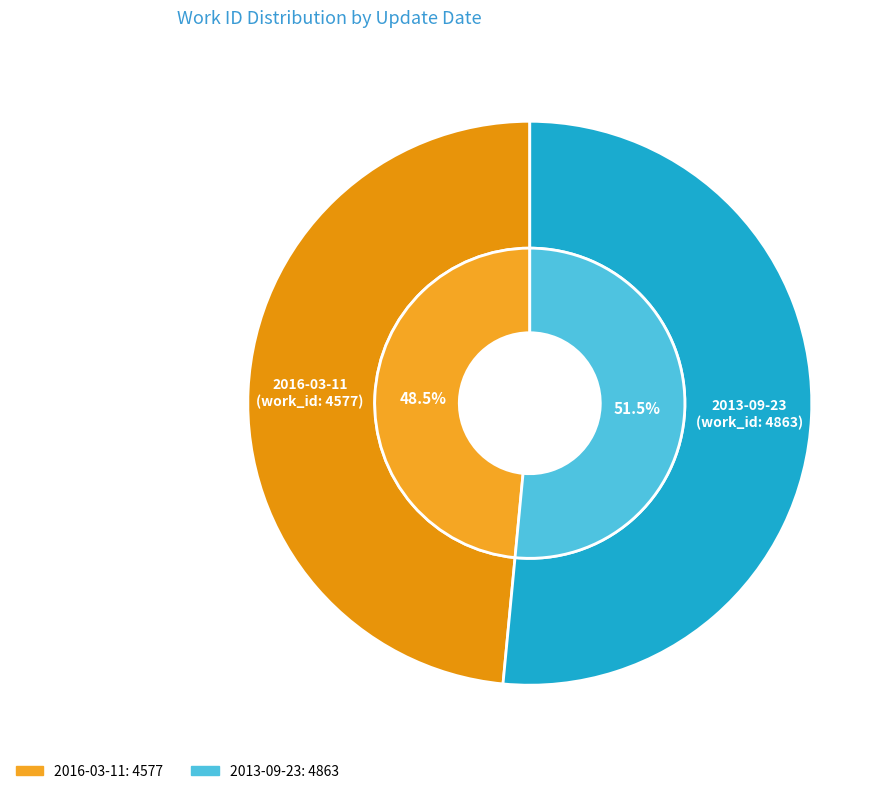

To the nearest percent, what is the combined percentage of 2016-03-11 and 2013-09-23?

100%